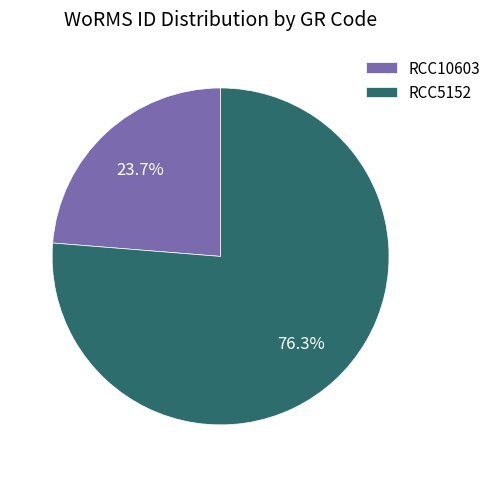

To the nearest percent, what portion does RCC5152 represent?

76%